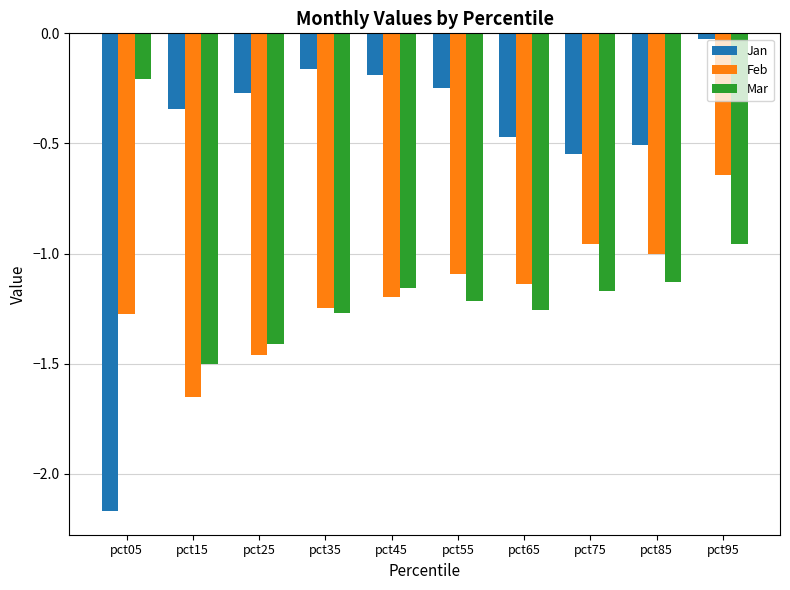

At which label does Mar reach its minimum?

pct15